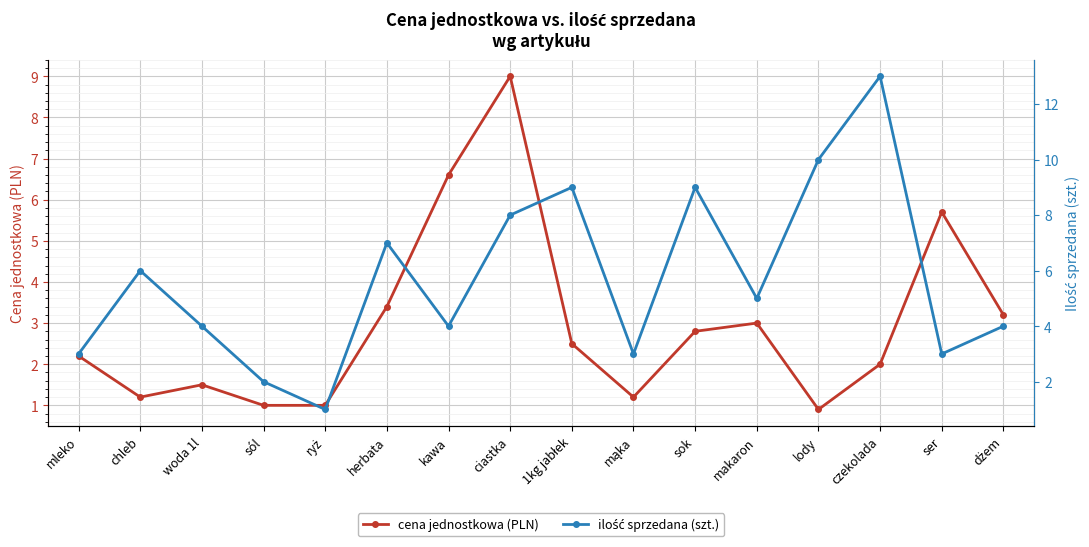

What are all the series names shown in the legend?

cena jednostkowa (PLN), ilość sprzedana (szt.)